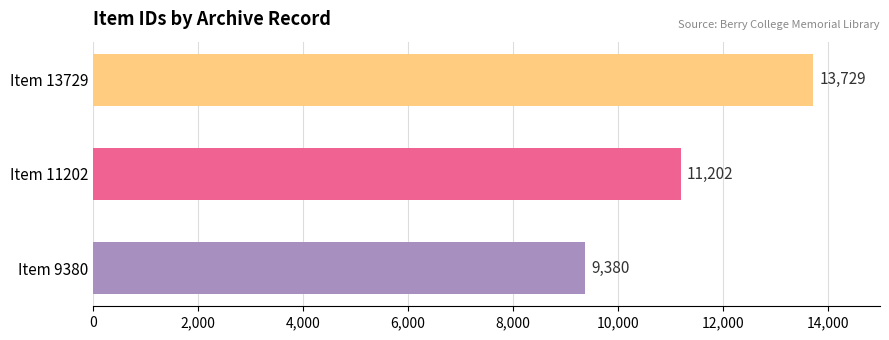

How many bars are there in total?

3